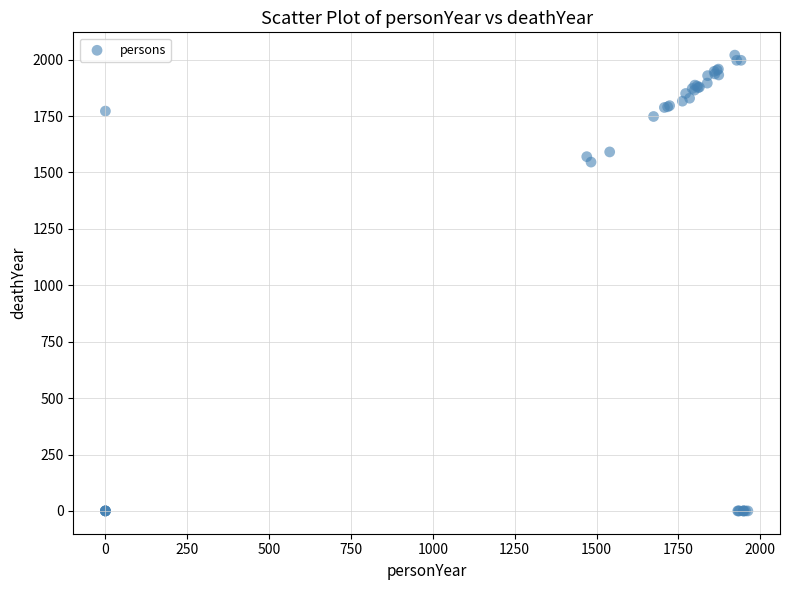

What Y value in the scatter plot is closest to 1010?

1546